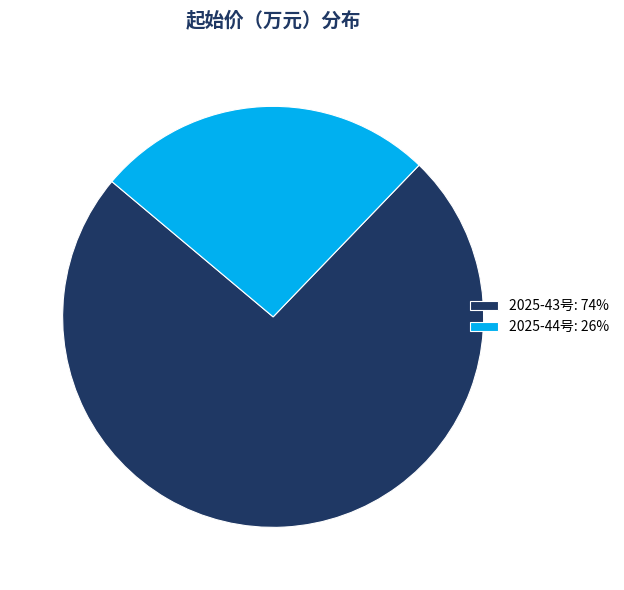

What is the smallest slice in the pie chart?

2025-44号